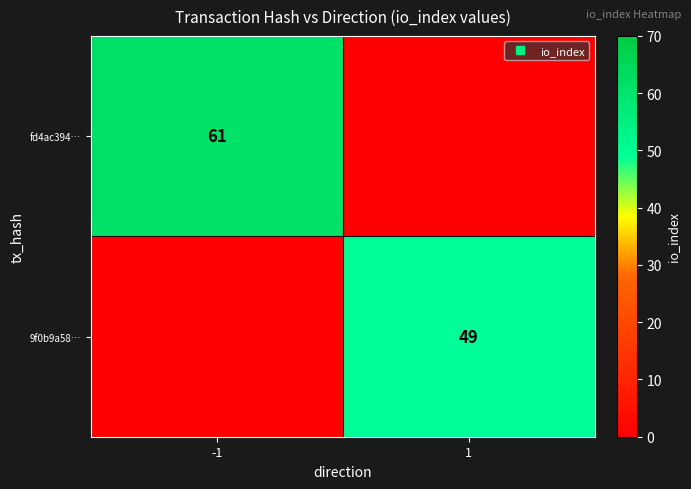

The value of fd4ac394… at 1 is 0. True or false?

True